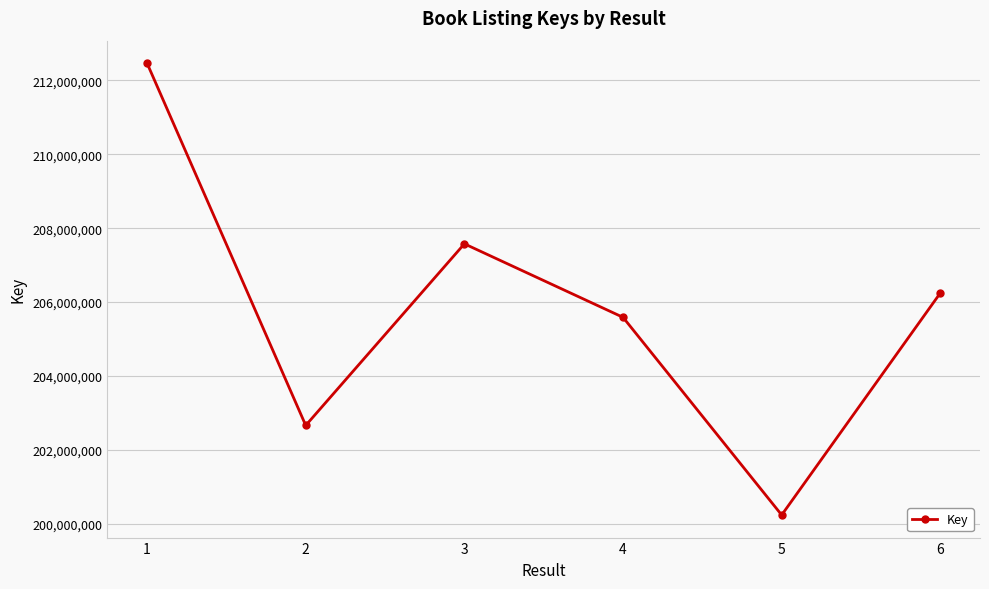

The chart shows a value of 207576010 at 3. True or false?

True